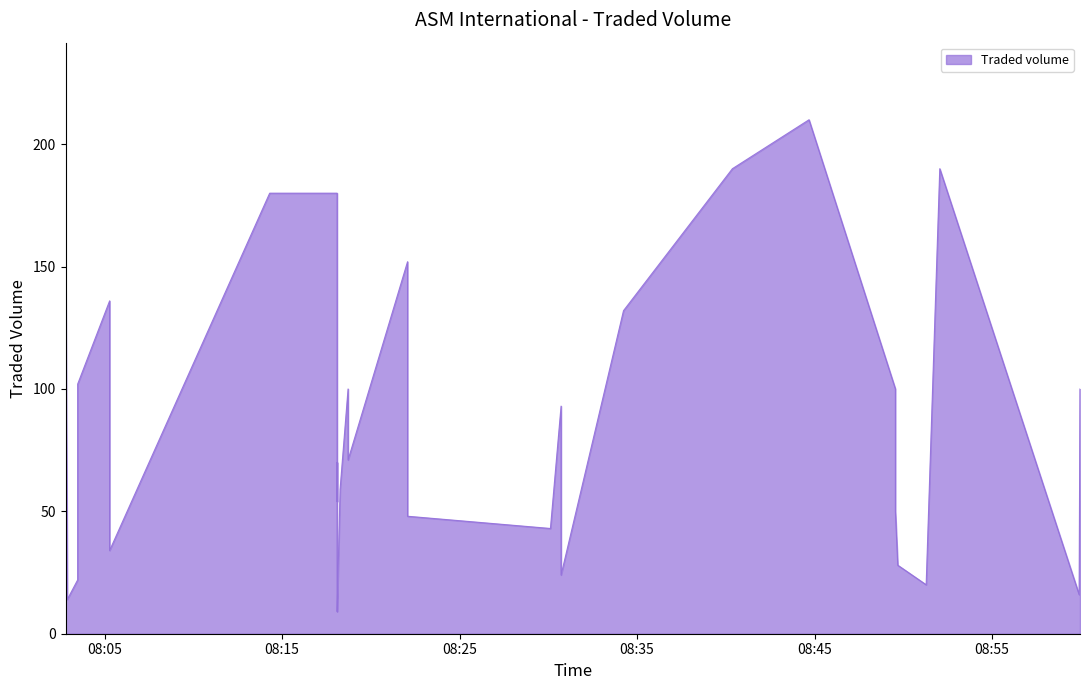

How many values are below 71?

16